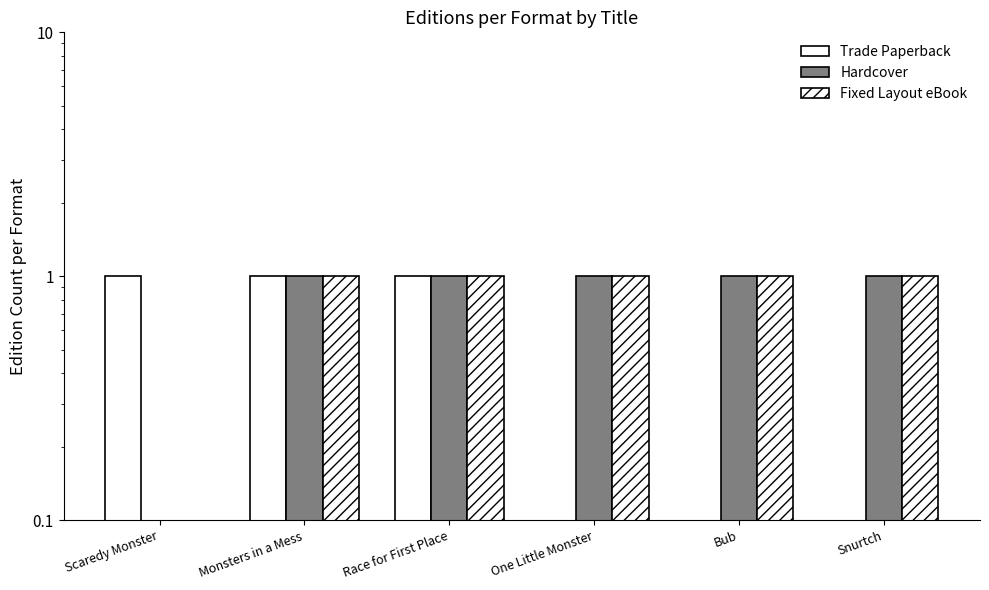

What is the difference between the second highest and minimum values in the Fixed Layout eBook series?

1